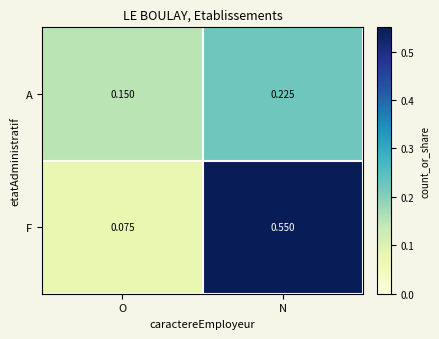

How many distinct data groups are displayed?

2